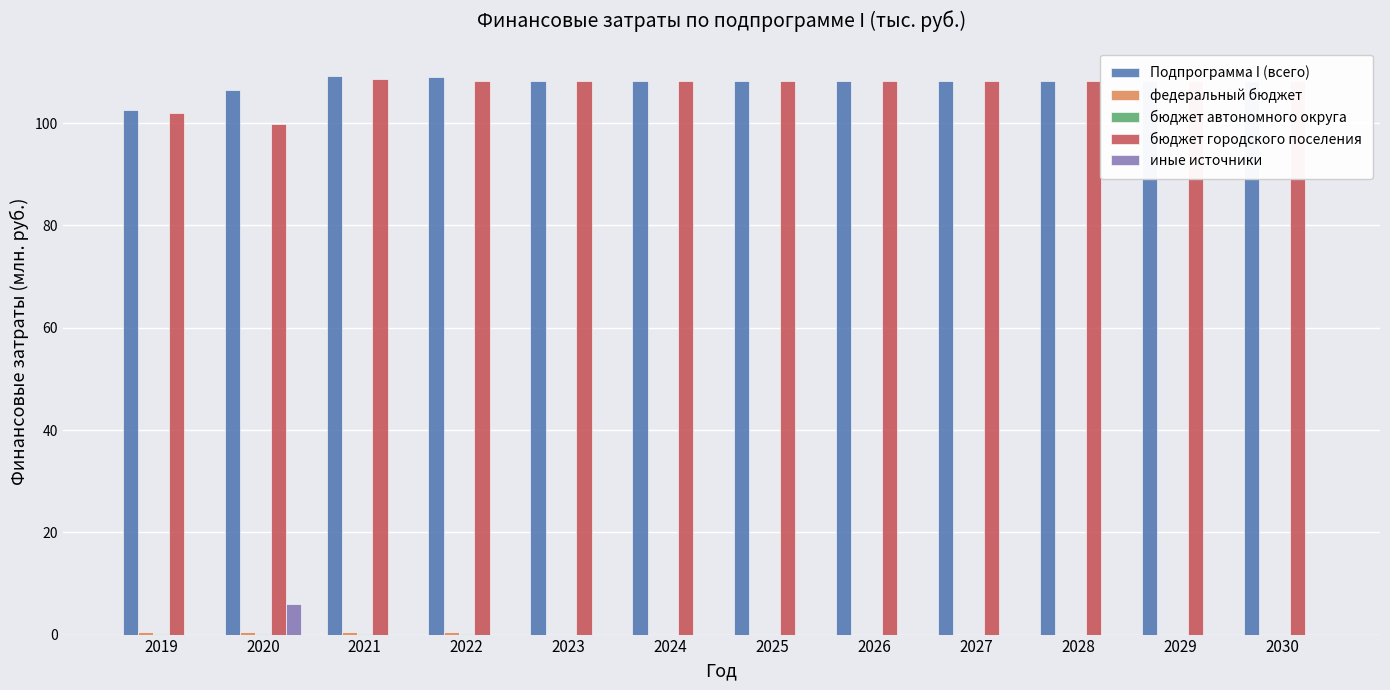

What is the highest value of the Подпрограмма I (всего) series?

109.3